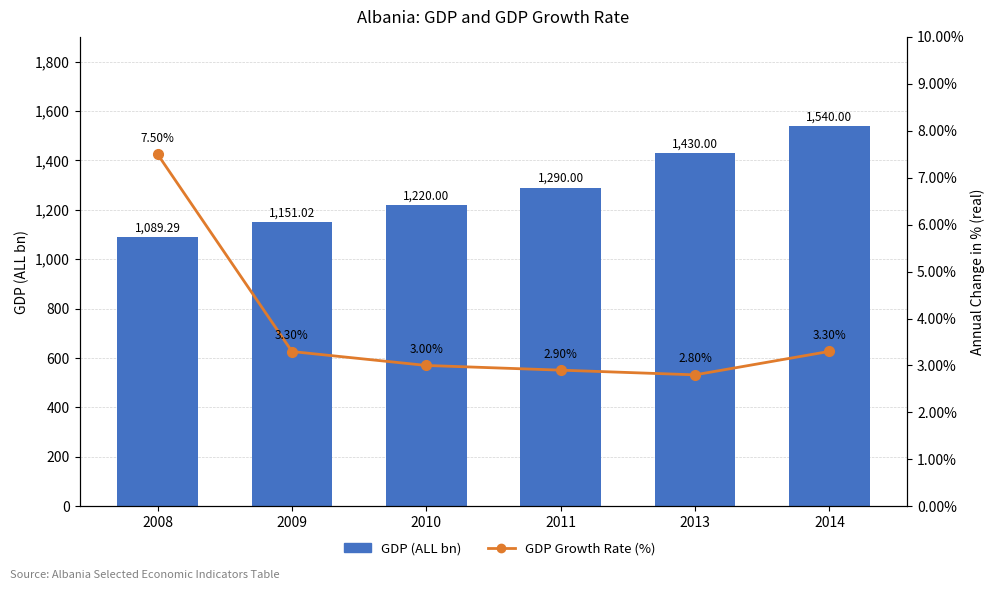

Which series has the largest range (max minus min)?

GDP (ALL bn)